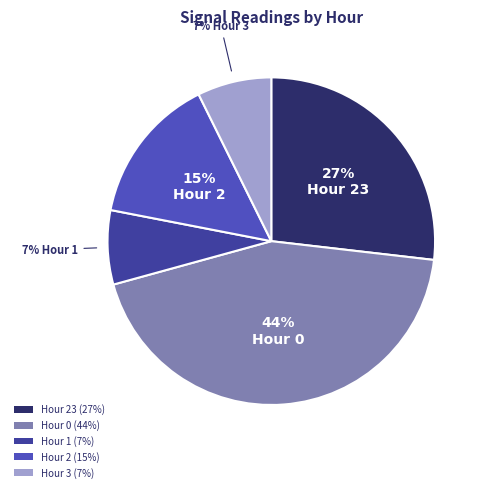

Is there a majority slice in this chart?

No